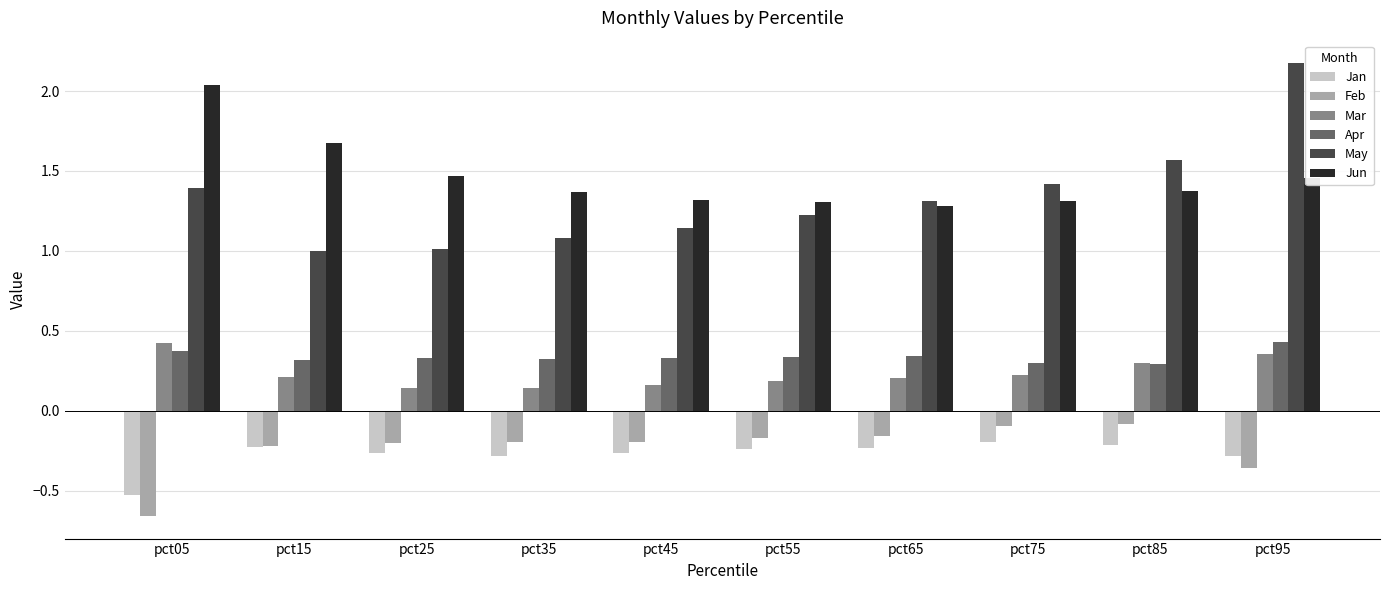

Is it true that Jan equals -0.9 at pct05?

False